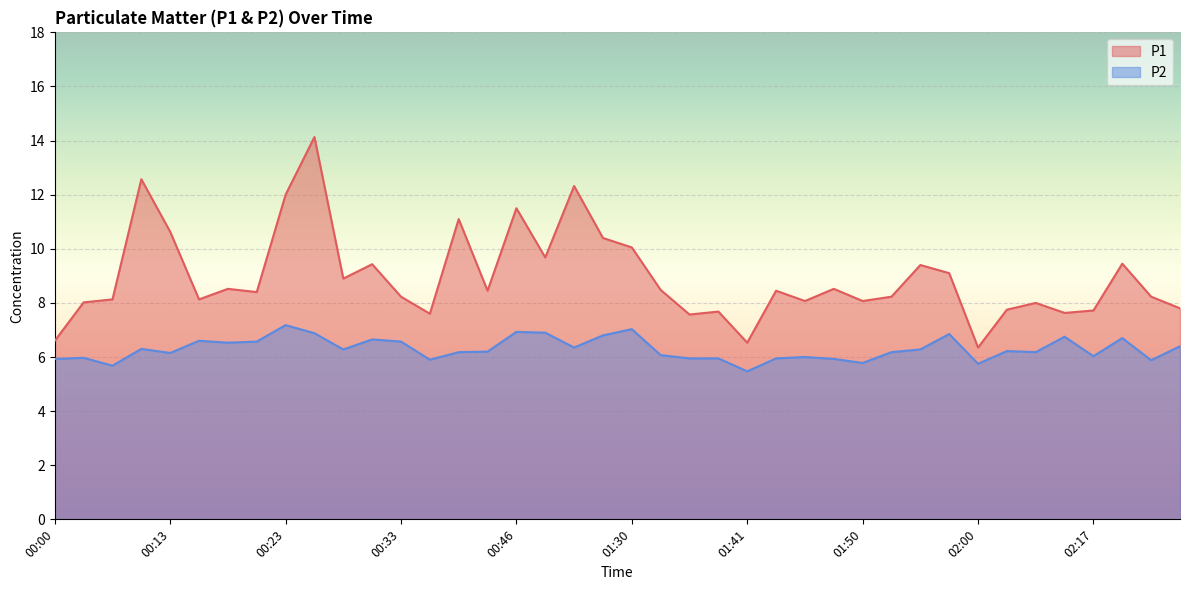

At how many categories does at least one series exceed 13?

1